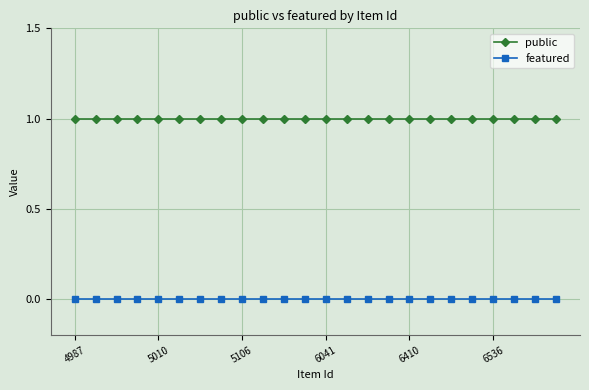

At how many categories does at least one series exceed 0?

24